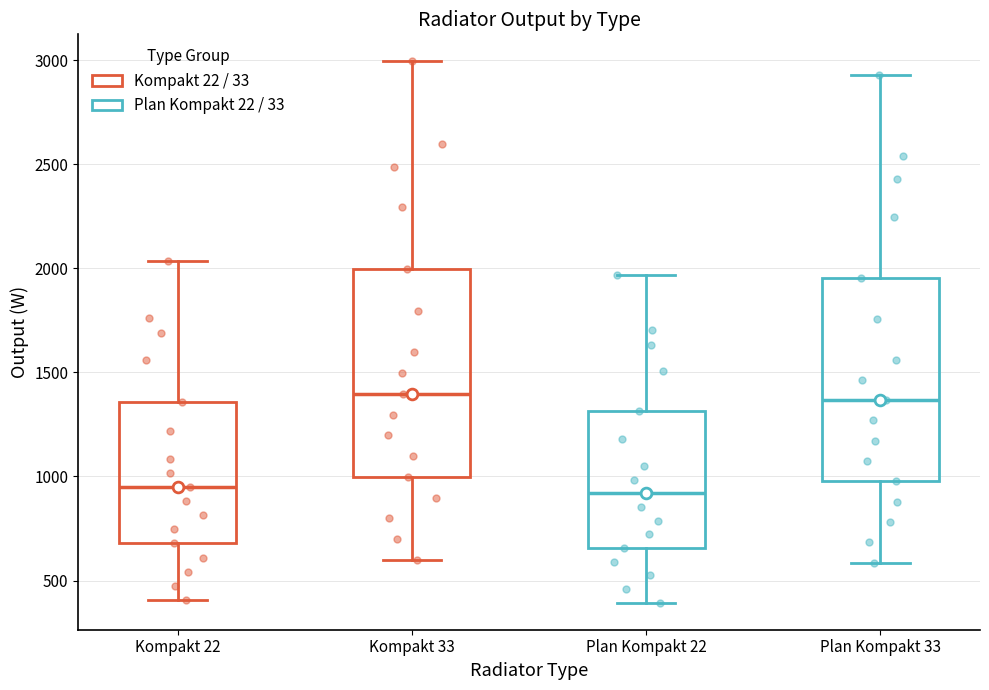

Where does the upper whisker of the box for Kompakt 33 end on the y-axis? The values are not printed on the chart, so give them approximately, as read against the axis.

3000